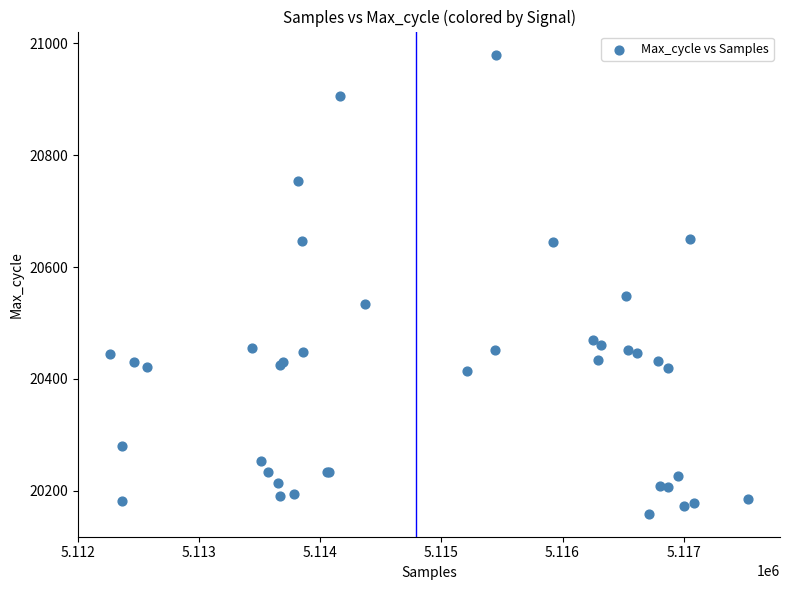

What Y value in the scatter plot is closest to 20569?

20548